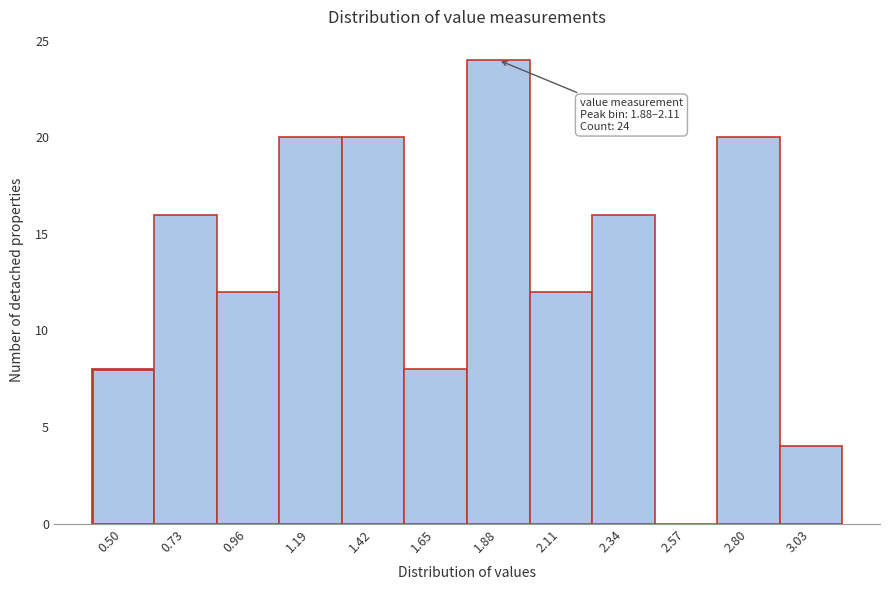

Reading left to right, list all the values displayed in this chart.

0.50=8	0.73=16	0.96=12	1.19=20	1.42=20	1.65=8	1.88=24	2.11=12	2.34=16	2.57=0	2.80=20	3.03=4